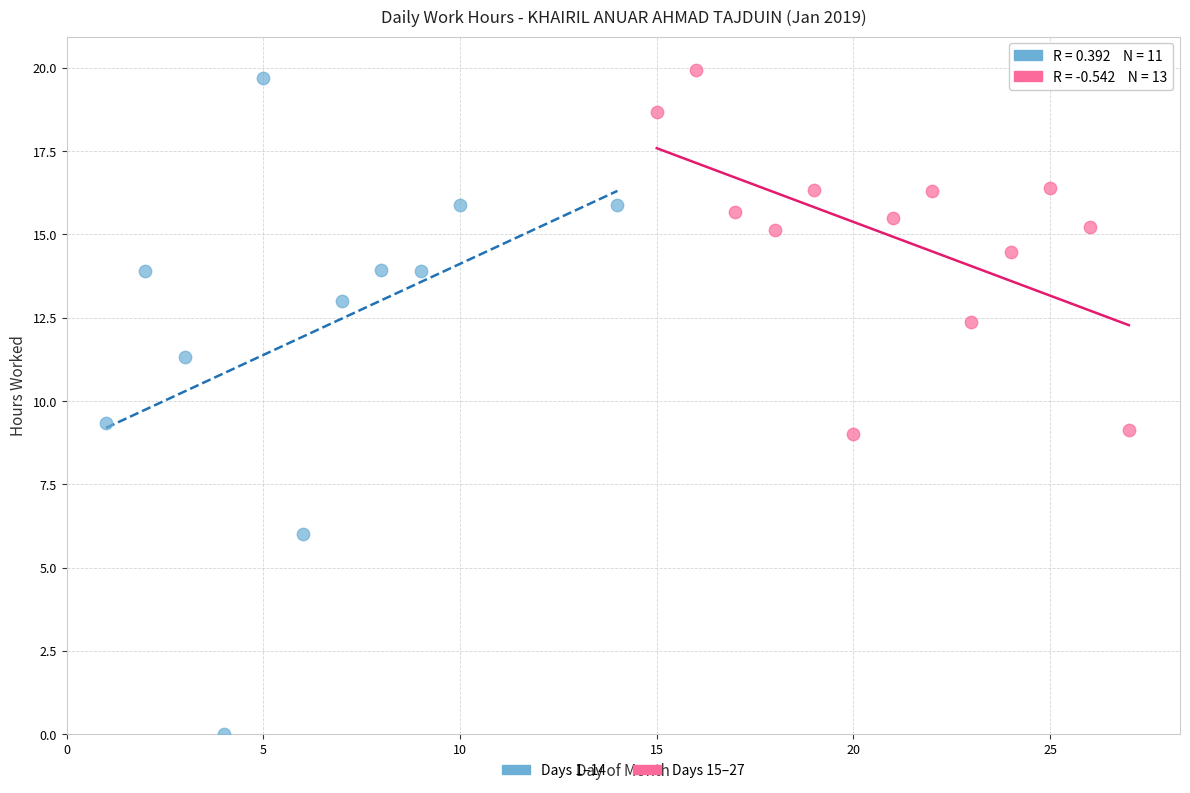

Which series contains the highest Y value?

Days 15–27